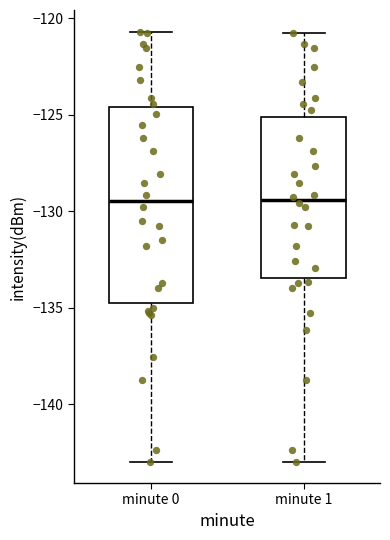

Where does the median line of the box for minute 0 sit on the y-axis? The values are not printed on the chart, so give them approximately, as read against the axis.

-129.5